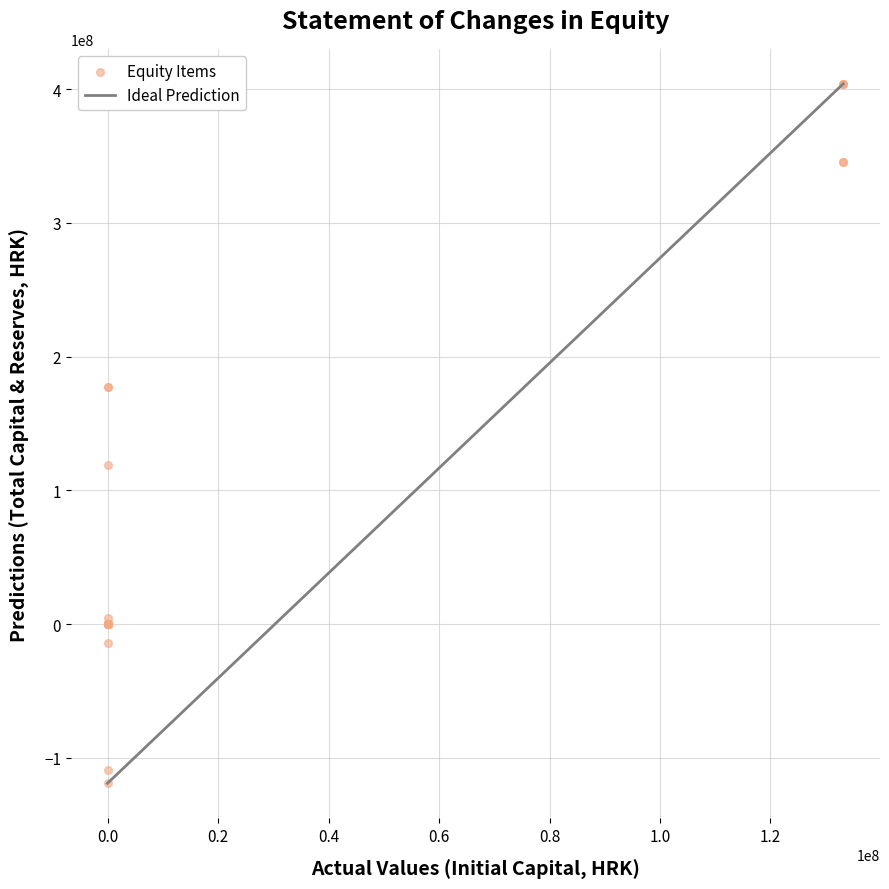

What Y value in the scatter plot is closest to 142488728?

119169591